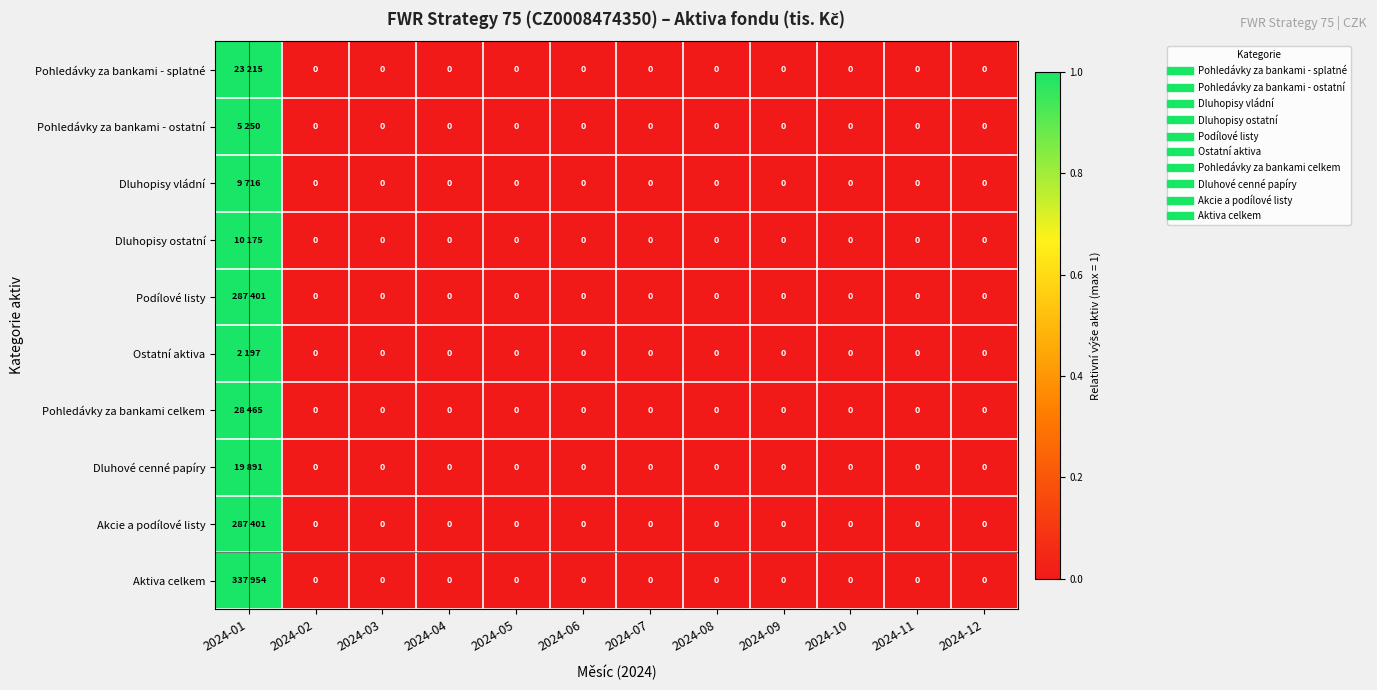

The value of Dluhopisy ostatní at 2024-07 is 0. True or false?

True